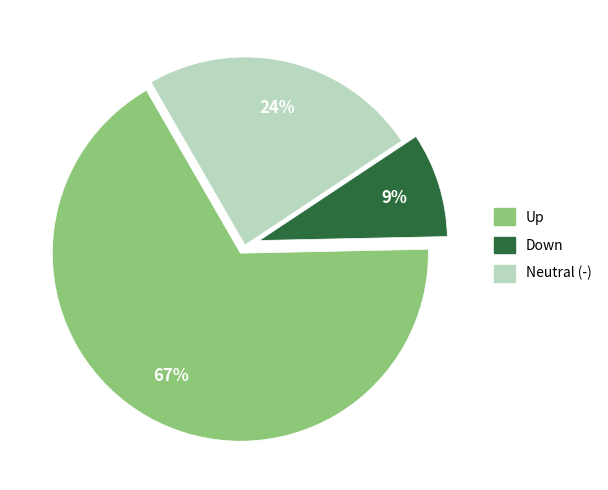

To the nearest percent, what is the average slice percentage?

33%